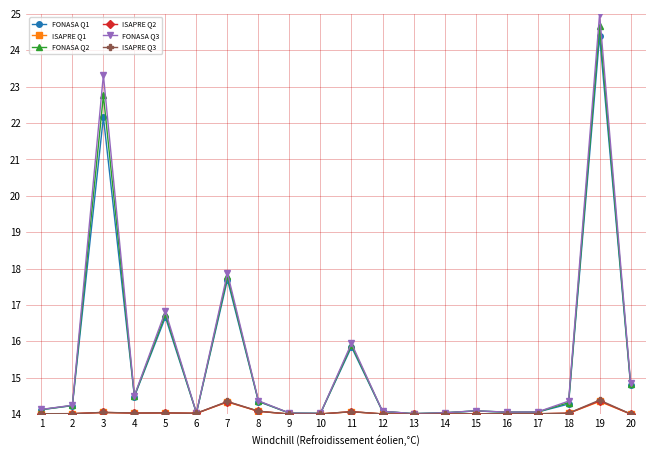

What are all the series names shown in the legend?

FONASA Q1, ISAPRE Q1, FONASA Q2, ISAPRE Q2, FONASA Q3, ISAPRE Q3